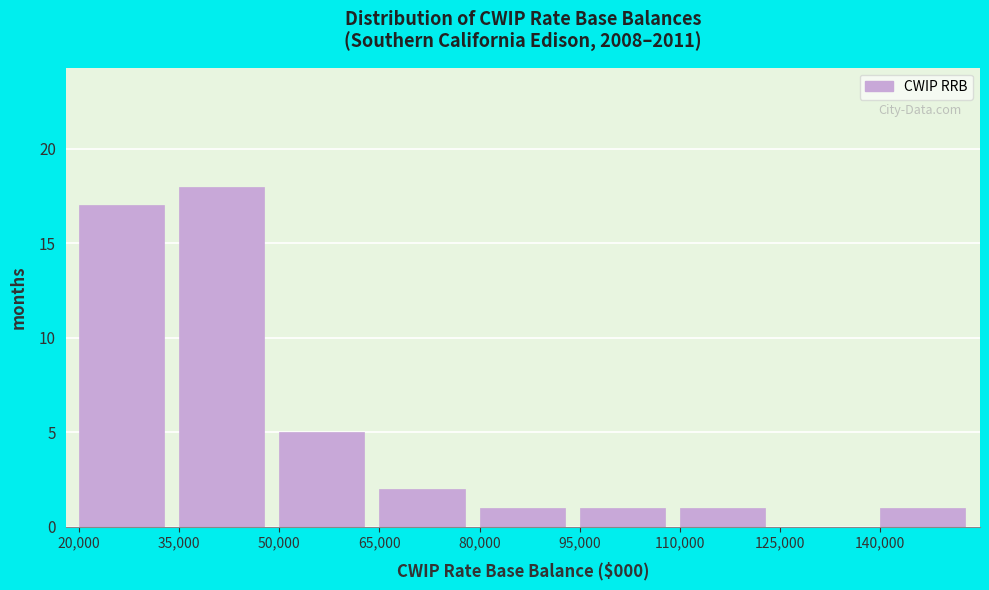

Over which range of the x-axis is the bar tallest?

35000 to 50000